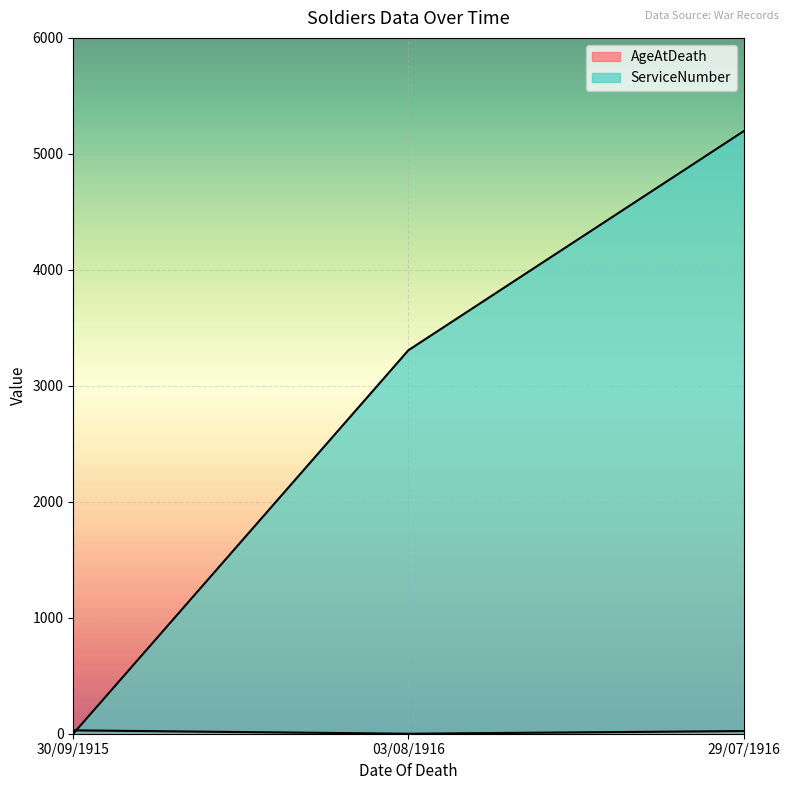

Reading left to right, list all the values displayed in this chart.

AgeAtDeath: 30/09/1915=29	03/08/1916=0	29/07/1916=23
ServiceNumber: 30/09/1915=0	03/08/1916=3307	29/07/1916=5195